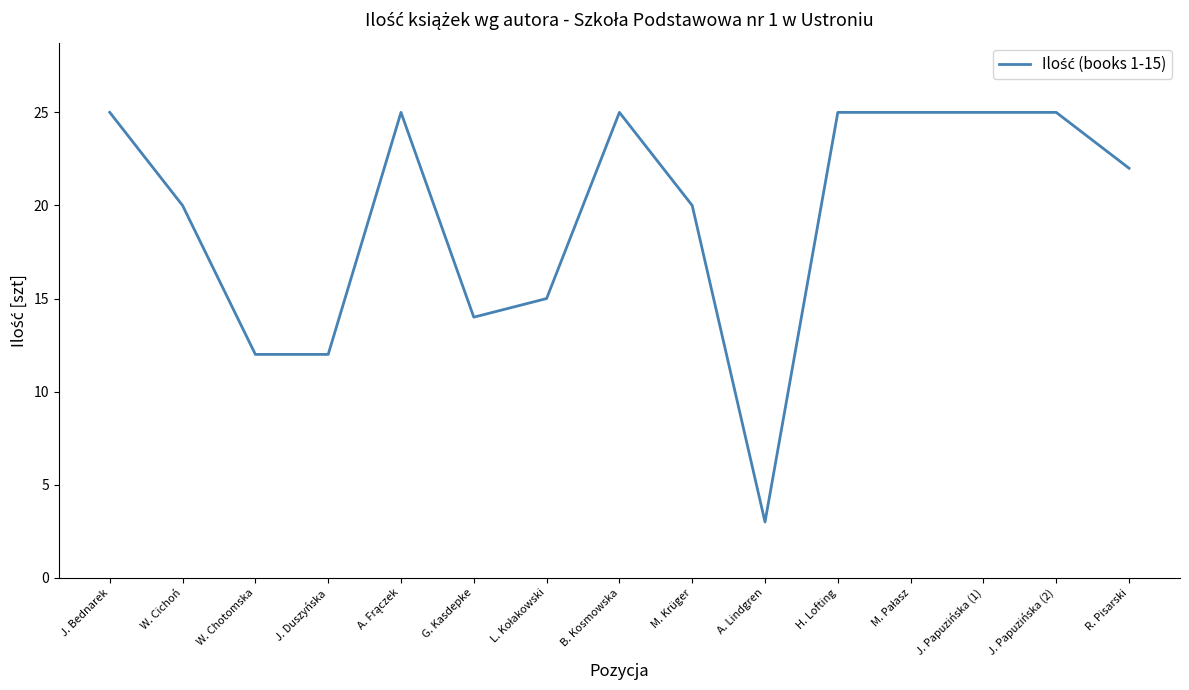

Is this an area chart (filled region under the line)?

No